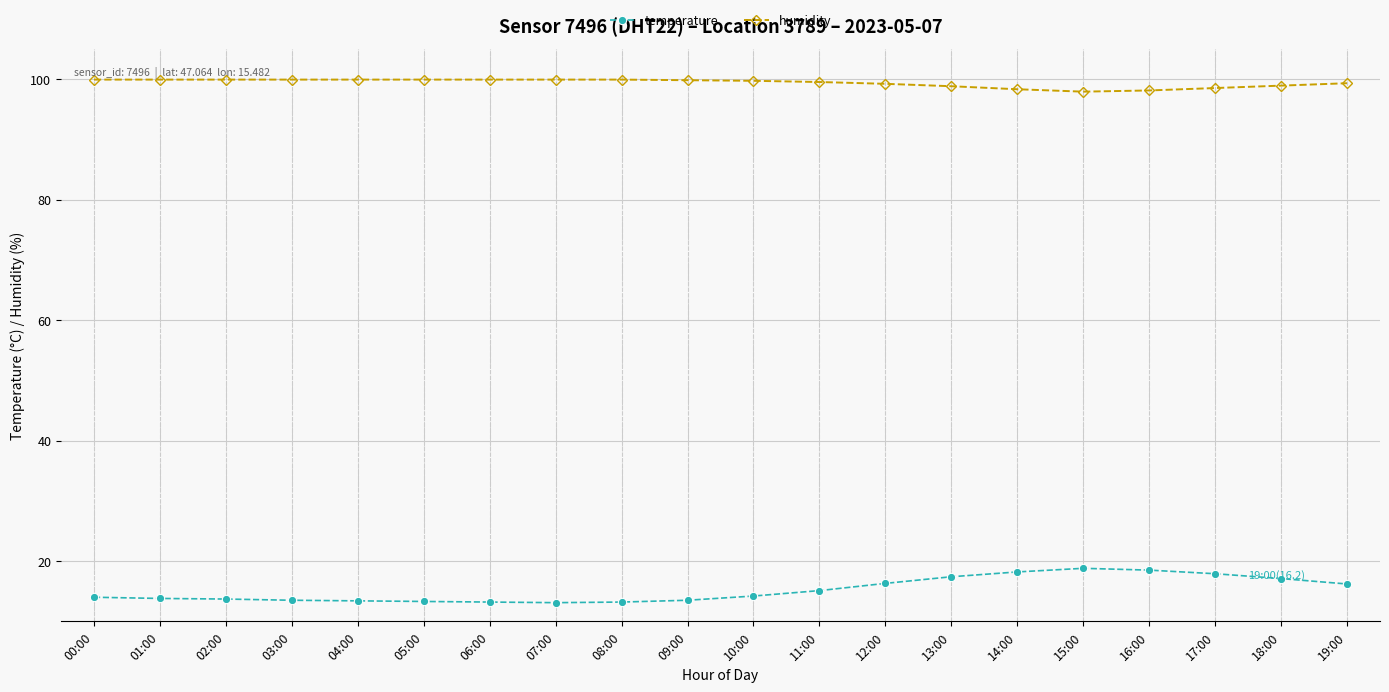

List the series in order of their peak value, highest first.

humidity, temperature